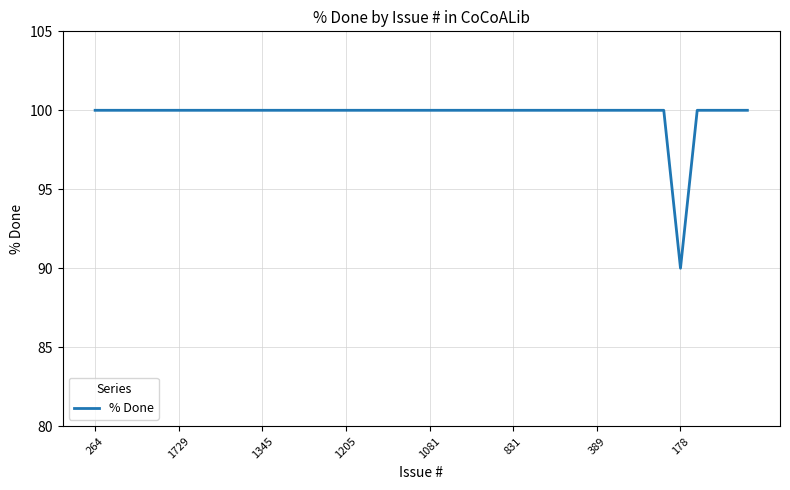

What is the difference between the maximum and minimum values?

10